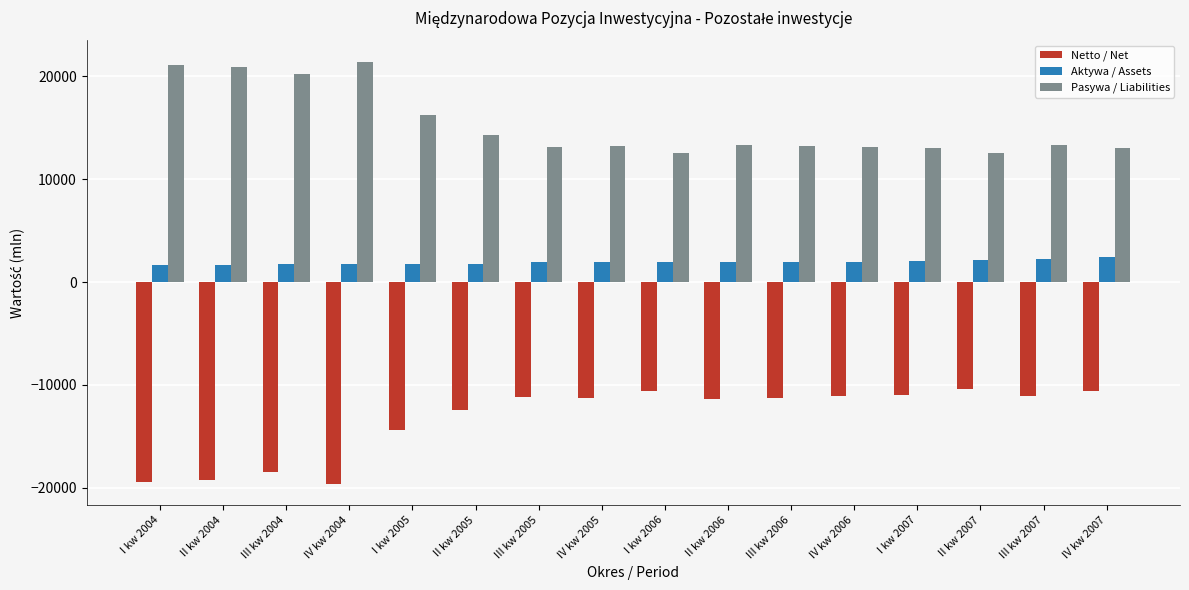

Is it true that Aktywa / Assets equals 1793 at IV kw 2004?

True